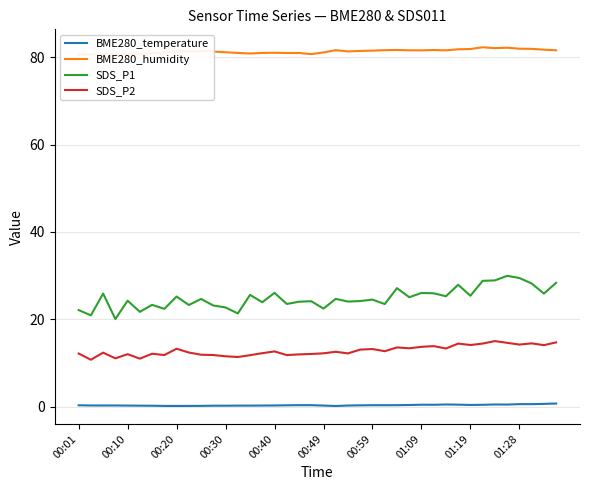

True or false: BME280_temperature and SDS_P2 intersect in this chart.

False